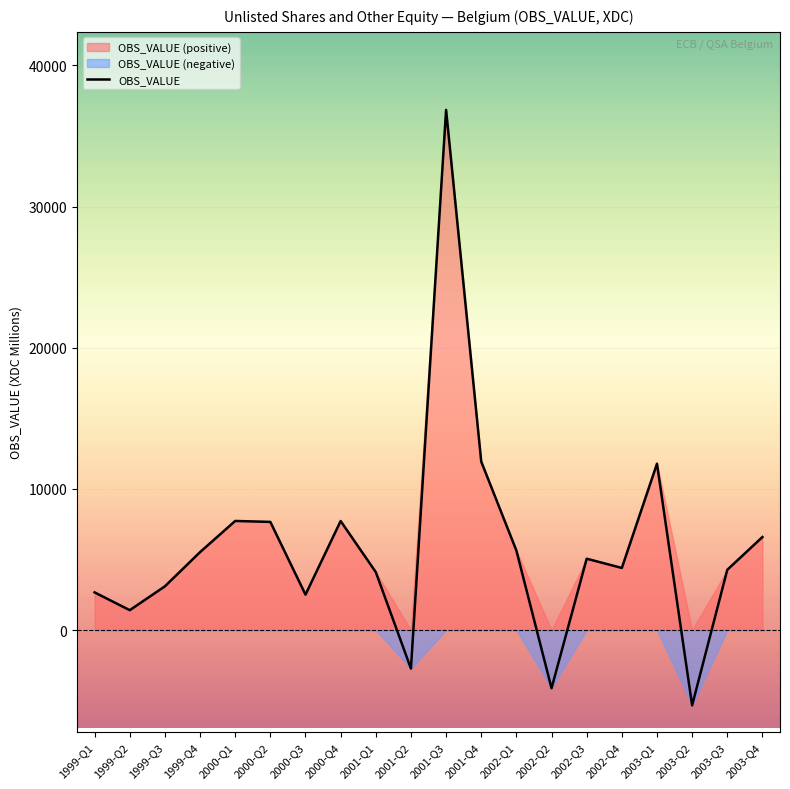

Rank the categories by value from lowest to highest.

2003-Q2, 2002-Q2, 2001-Q2, 1999-Q2, 2000-Q3, 1999-Q1, 1999-Q3, 2001-Q1, 2003-Q3, 2002-Q4, 2002-Q3, 1999-Q4, 2002-Q1, 2003-Q4, 2000-Q2, 2000-Q4, 2000-Q1, 2003-Q1, 2001-Q4, 2001-Q3